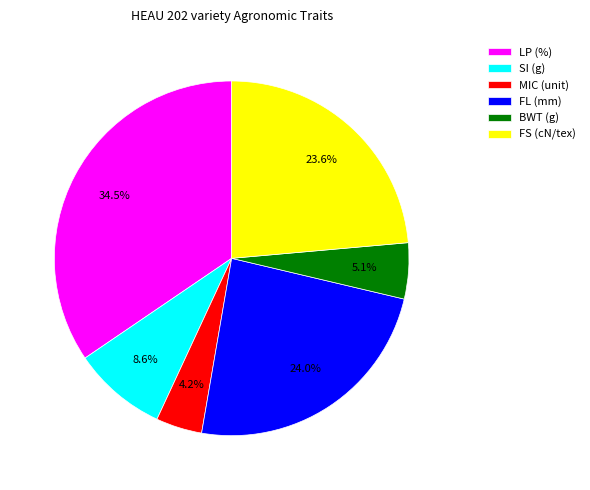

Which slice is the smallest?

MIC (unit)